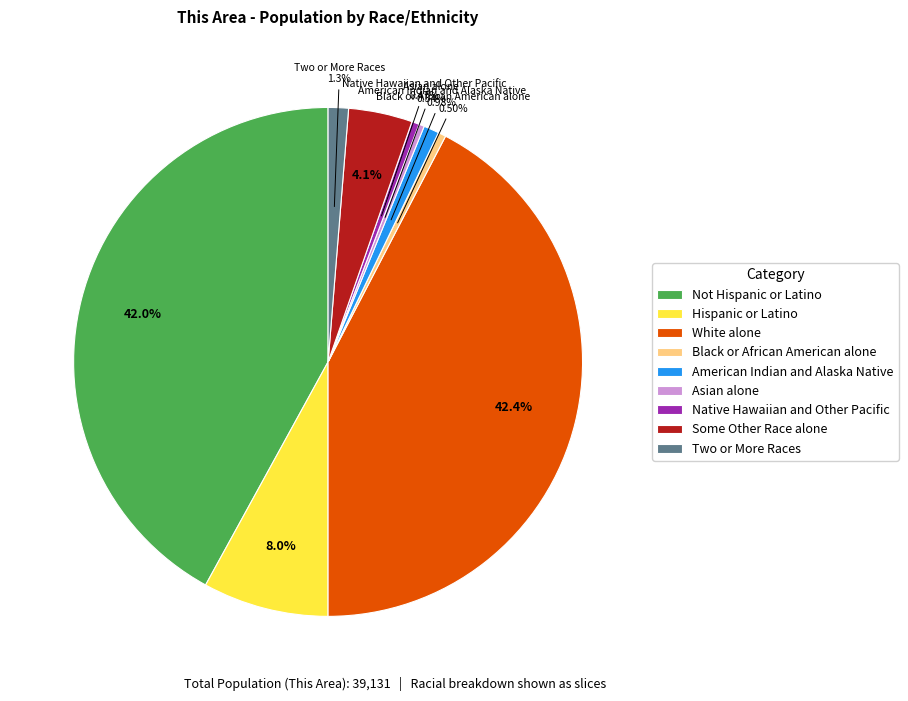

What portion of the pie excludes Two or More Races?

98.7%